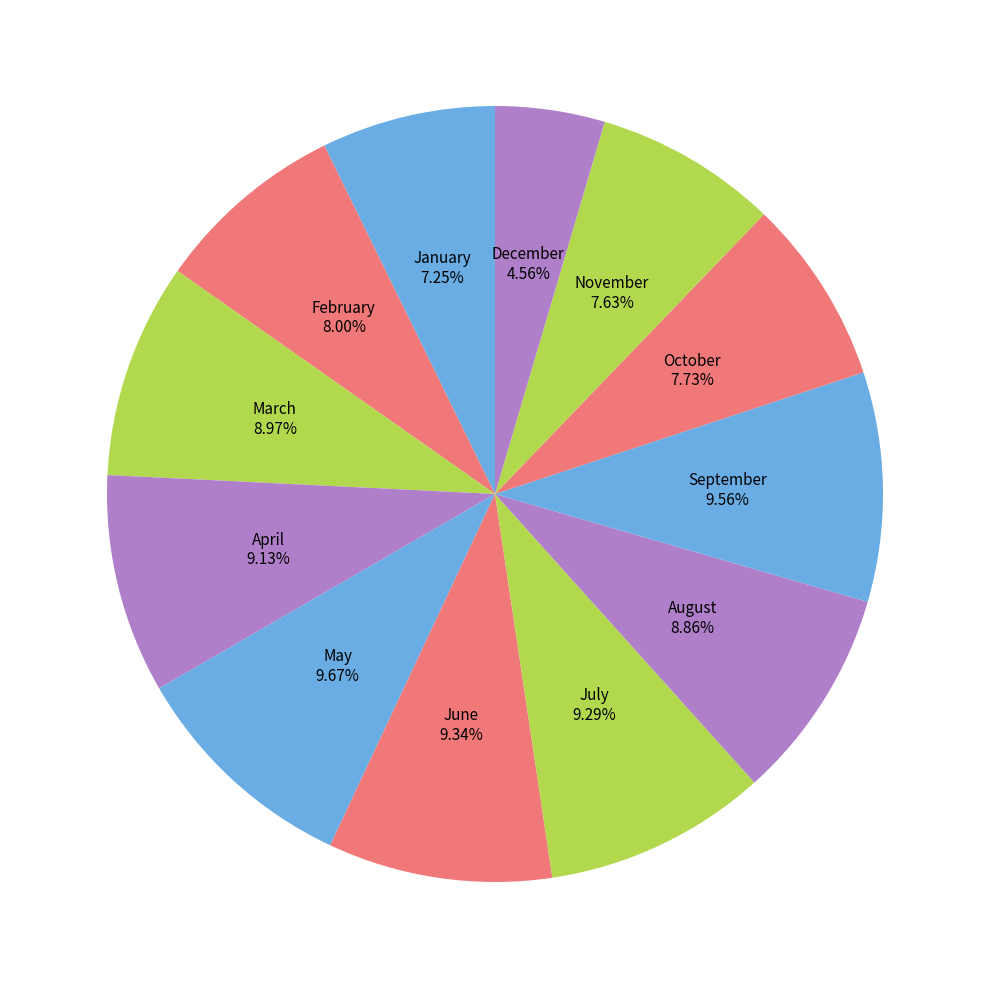

To the nearest percent, what is the combined percentage of March and June?

18%